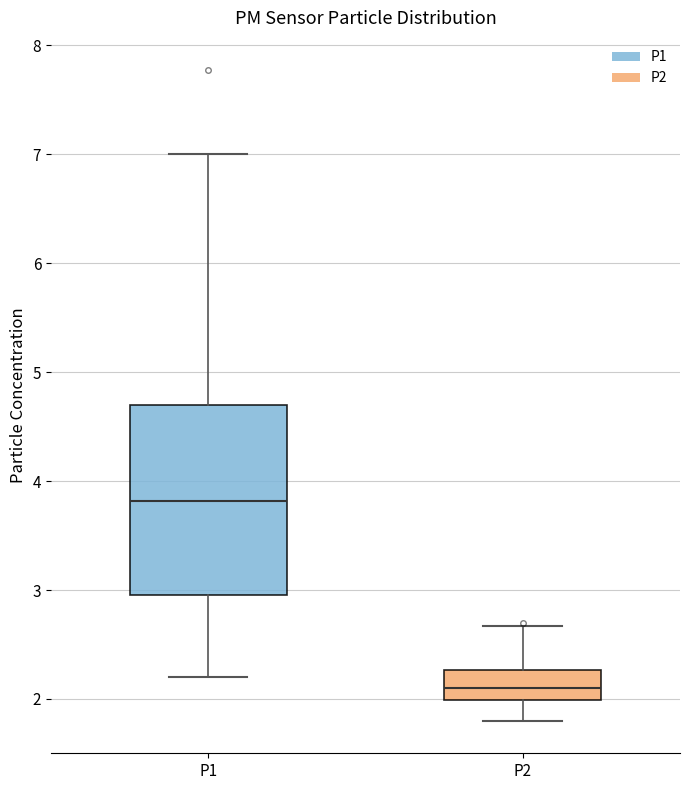

Which box is the tallest, from its lower edge to its upper edge?

P1